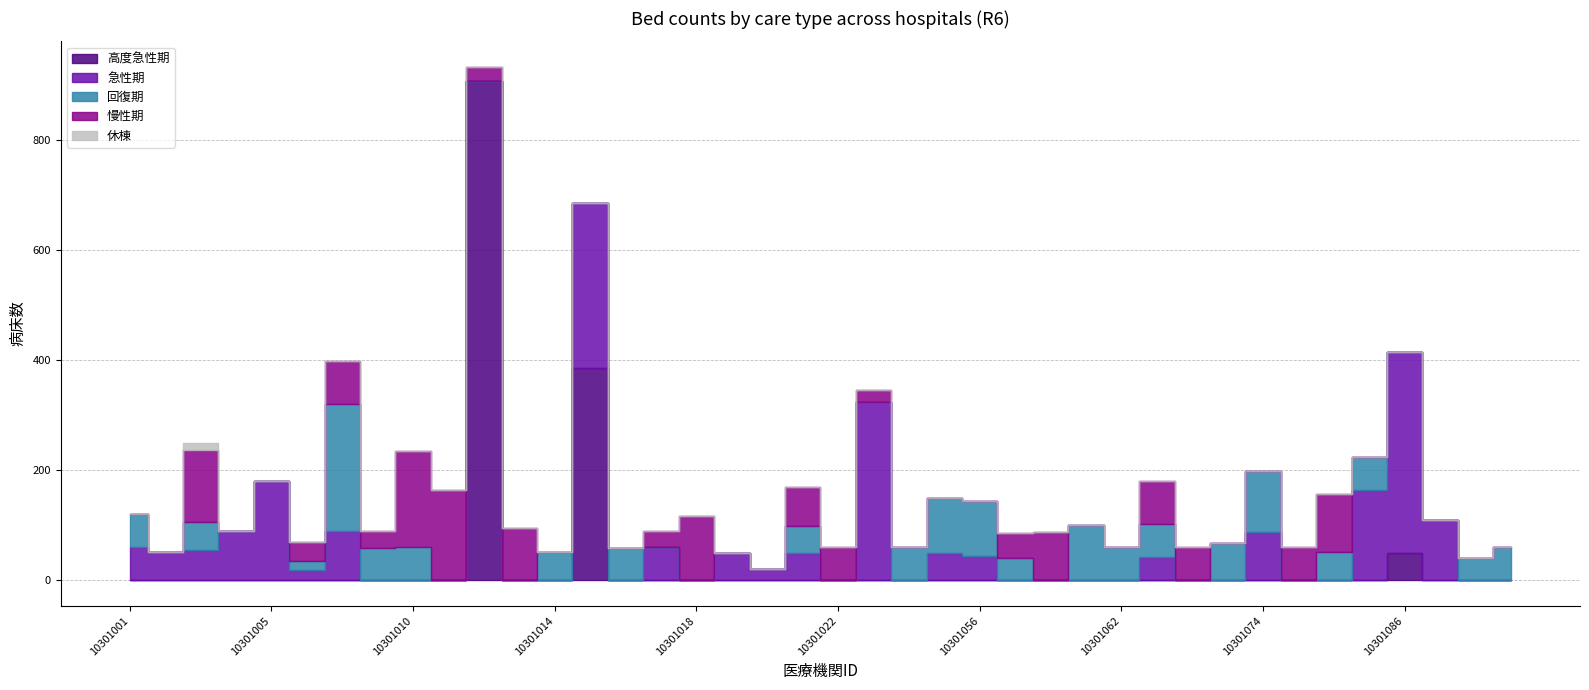

Where is the first local maximum for 急性期?

10301005